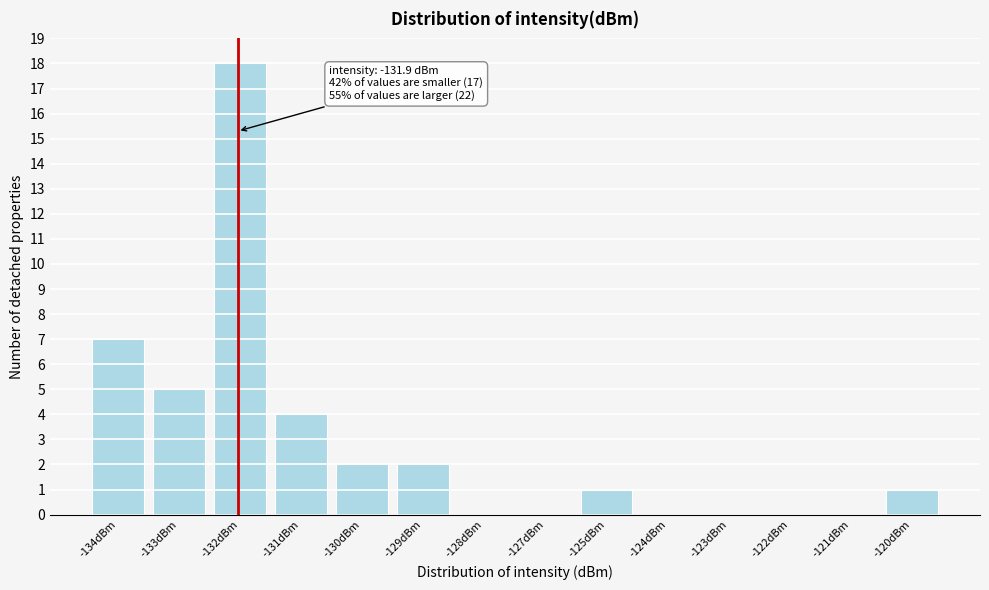

Reading right to left, extract all data points from this chart.

-120dBm=1	-121dBm=0	-122dBm=0	-123dBm=0	-124dBm=0	-125dBm=1	-127dBm=0	-128dBm=0	-129dBm=2	-130dBm=2	-131dBm=4	-132dBm=18	-133dBm=5	-134dBm=7